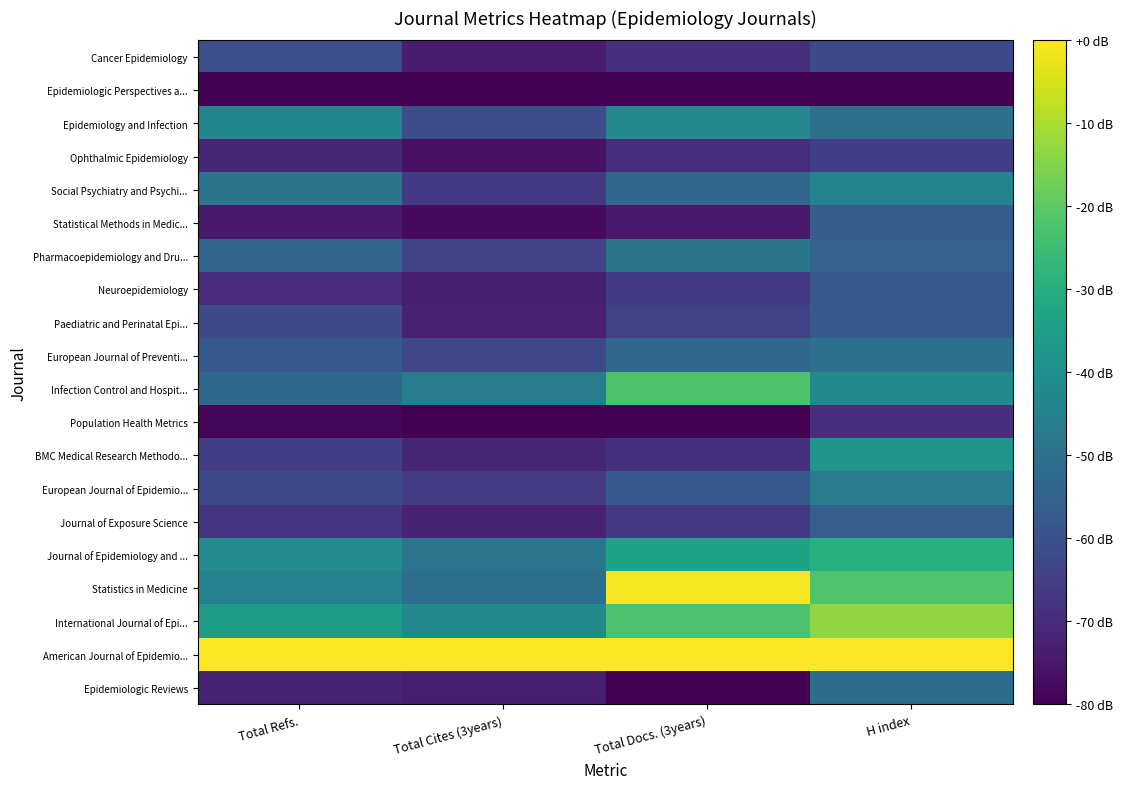

How many categories are shown in the chart?

4